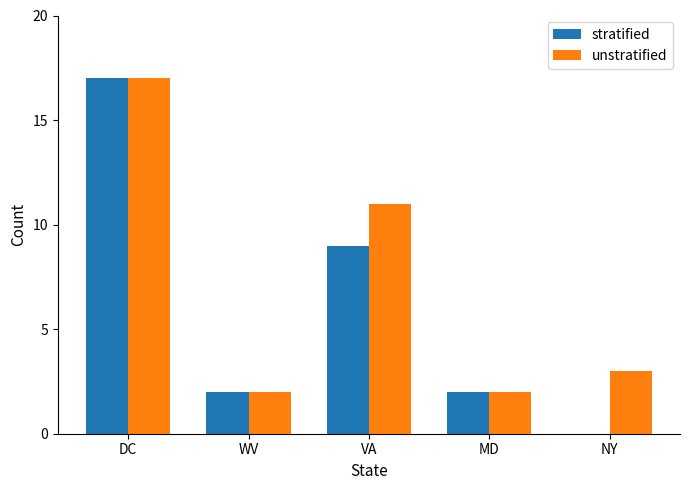

True or false: stratified has a value of 3 at MD.

False